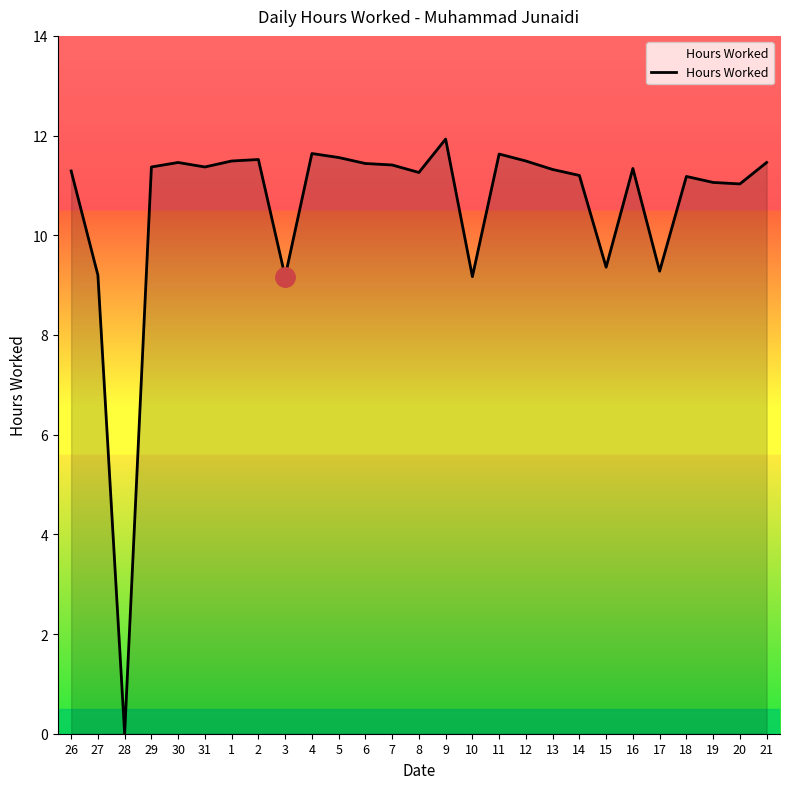

What is the ratio of the value at 16 to the value at 13?

1.0